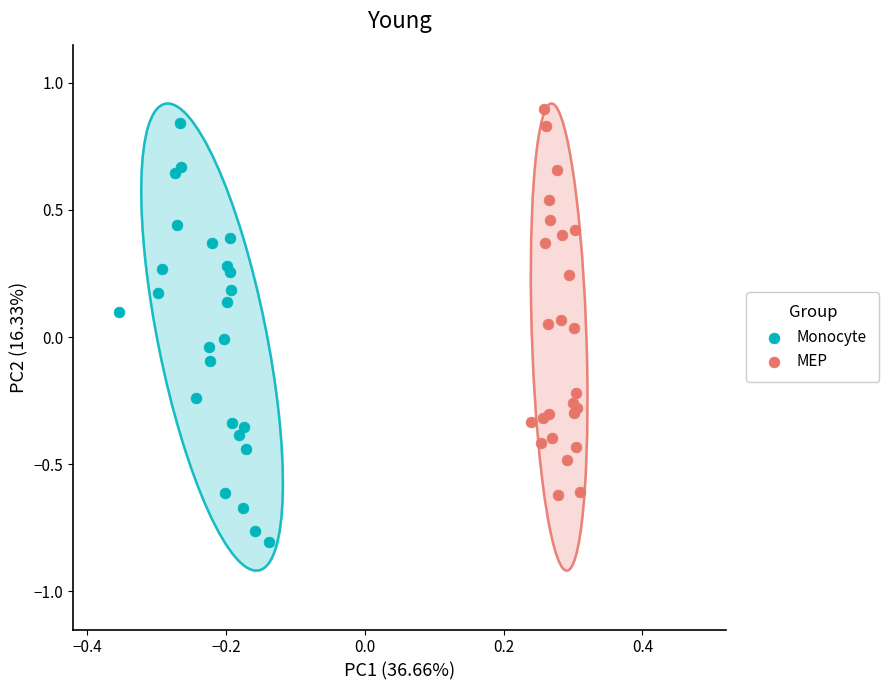

Which series contains the lowest Y value?

Monocyte